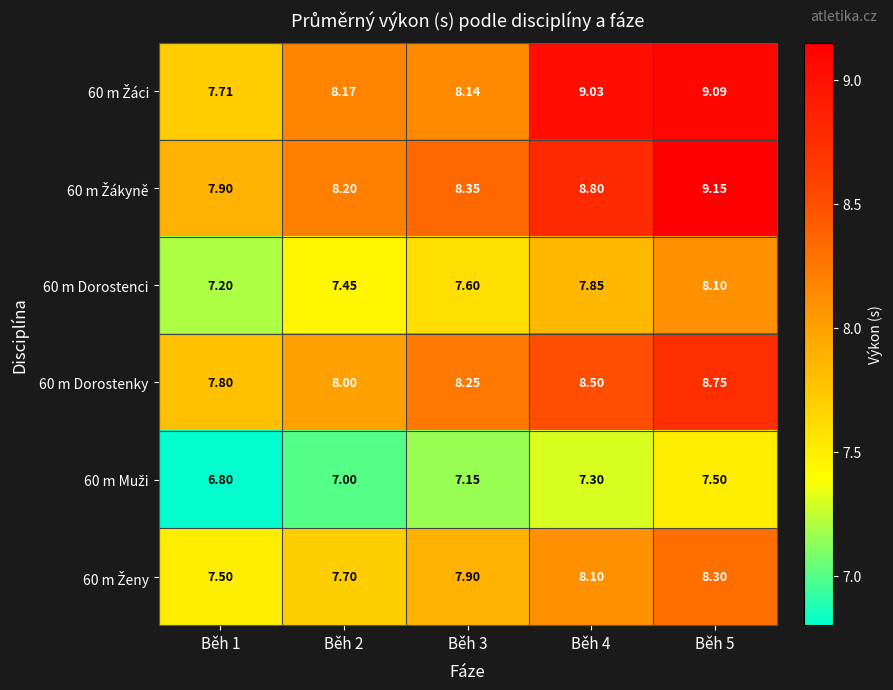

How many categories are shown in the chart?

5